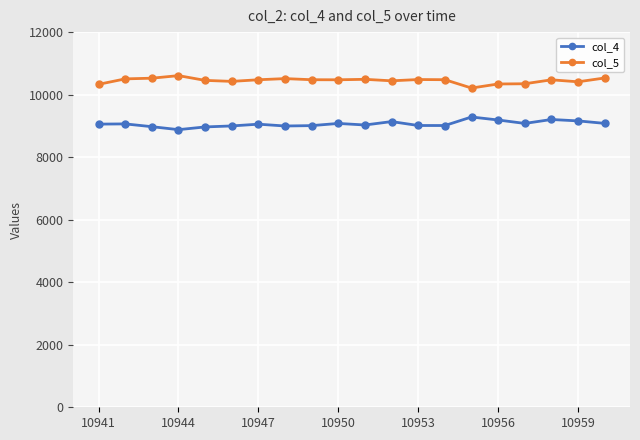

True or false: col_5 and col_4 cross at least once.

False